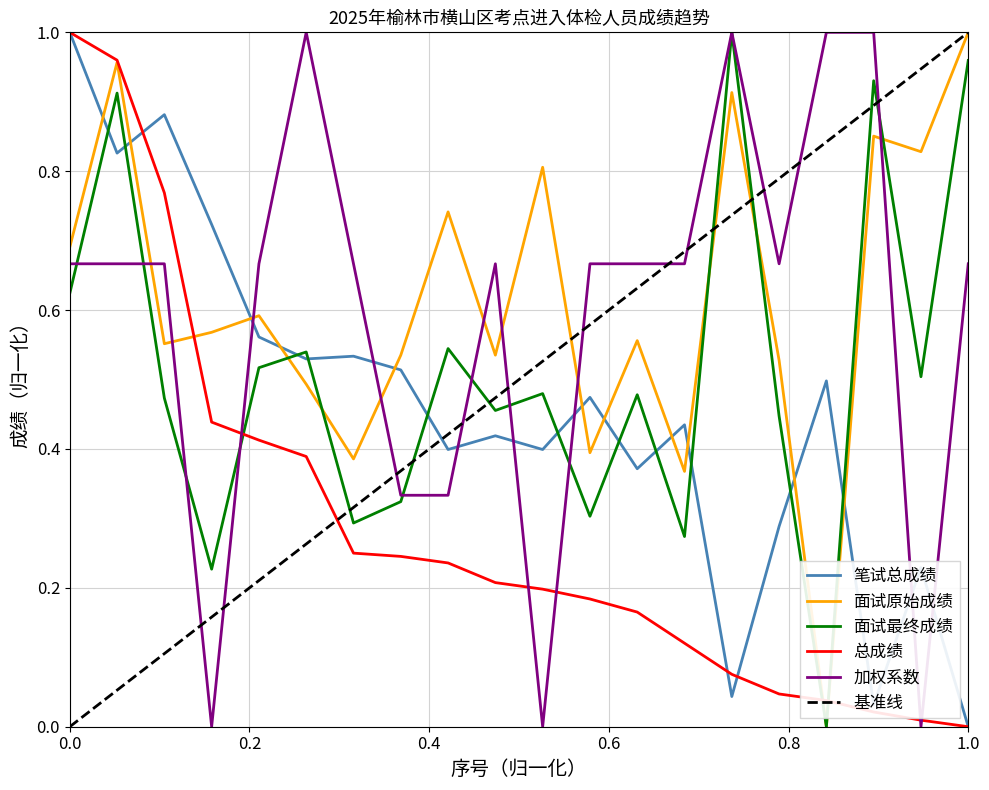

At how many categories does at least one series exceed 0?

20